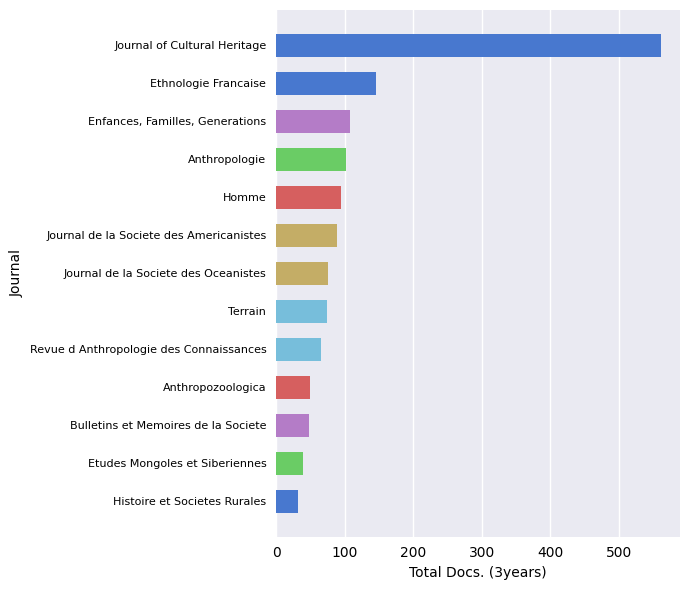

What is the minimum value shown in the chart?

32